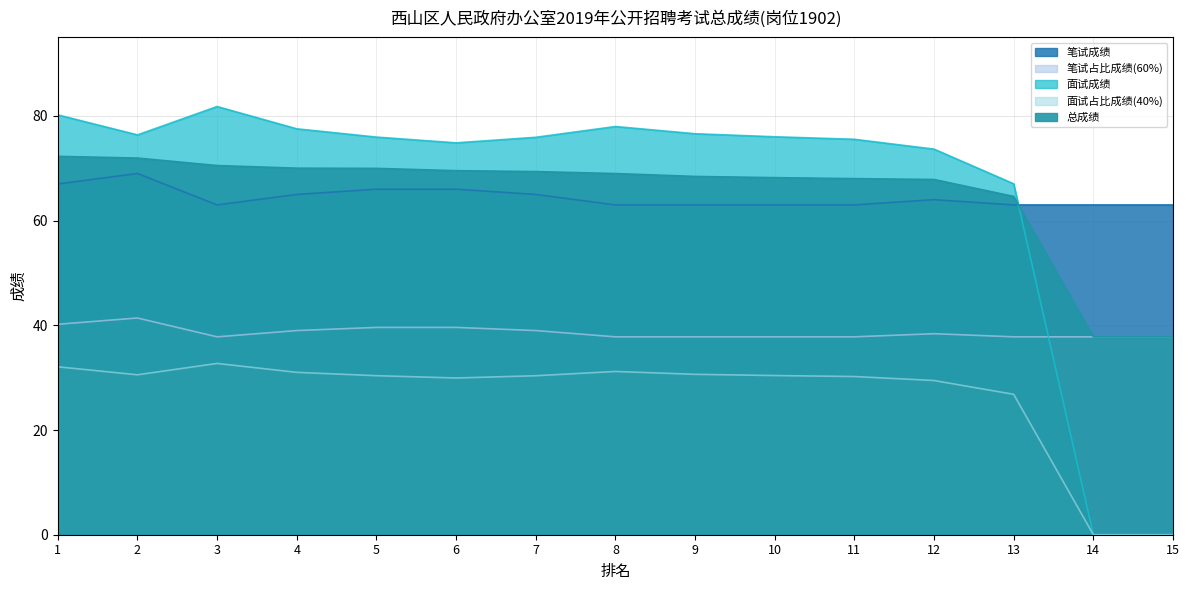

True or false: 面试成绩 and 总成绩 cross at least once.

True